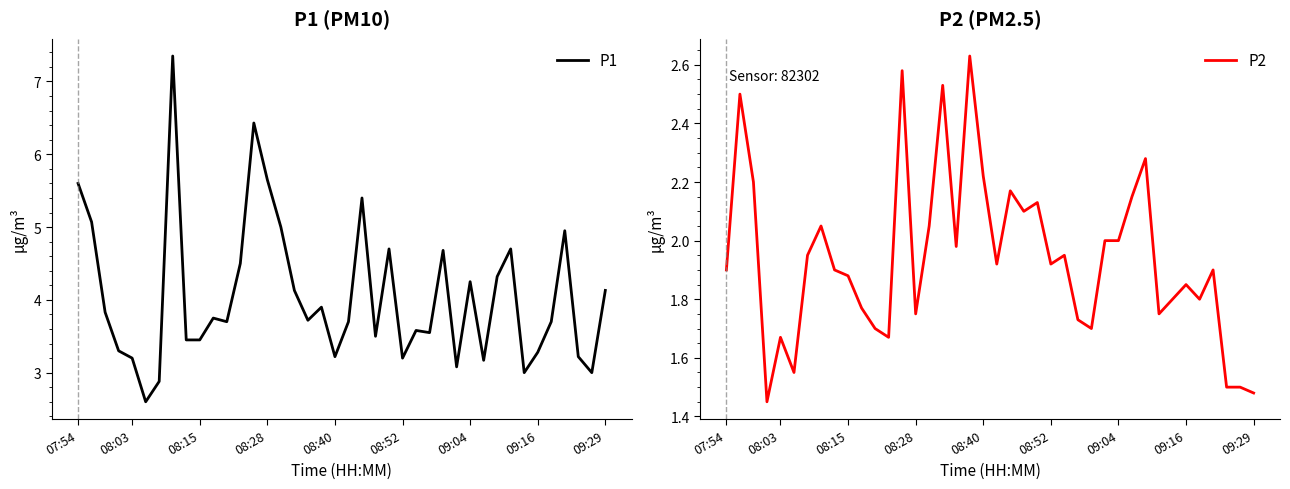

True or false: P1 has more than 1 interior local peaks.

True